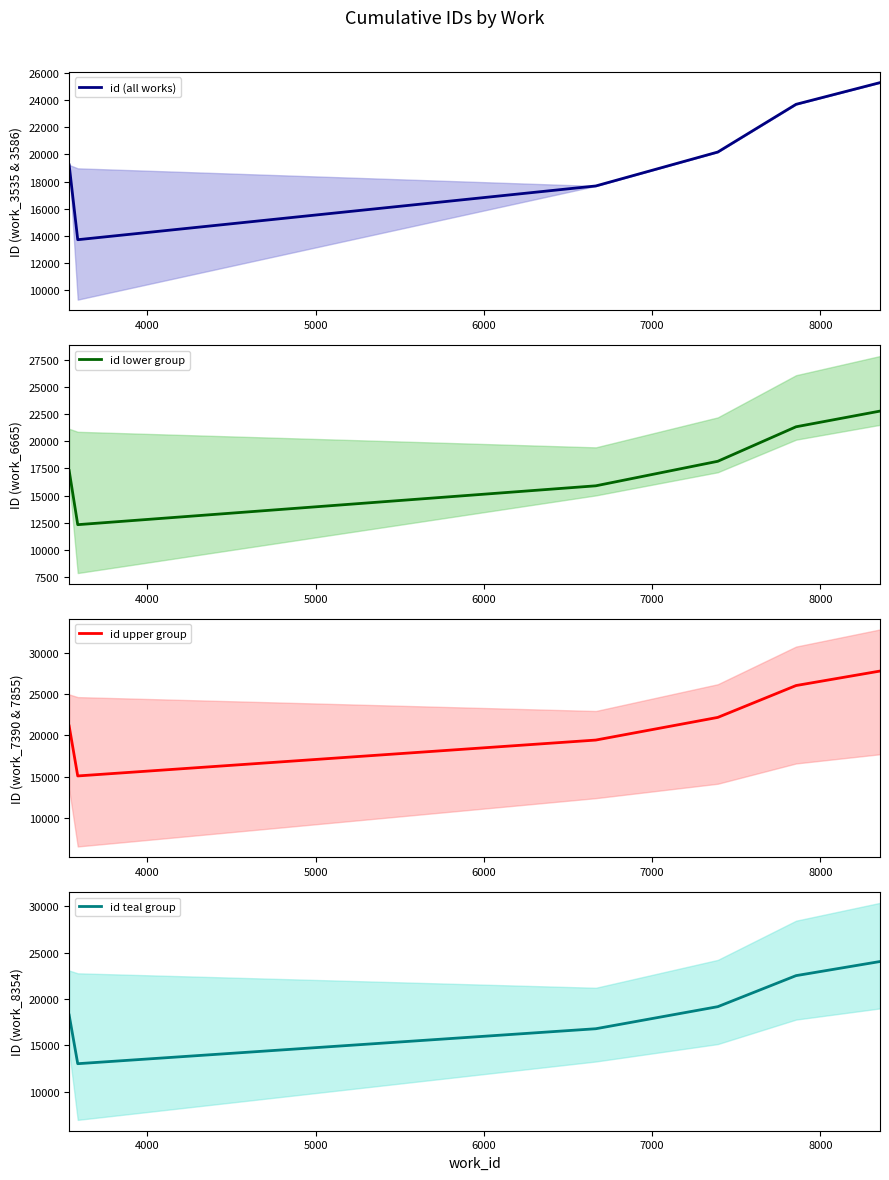

Reading left to right, list all the values displayed in this chart.

id (all works): 19223.5	13703.0	17673.0	20179.0	23703.0	25306.0
id lower group: 17301.2	12332.7	15905.7	18161.1	21332.7	22775.4
id upper group: 21145.9	15073.3	19440.3	22196.9	26073.3	27836.6
id teal group: 18262.3	13017.8	16789.3	19170.0	22517.8	24040.7